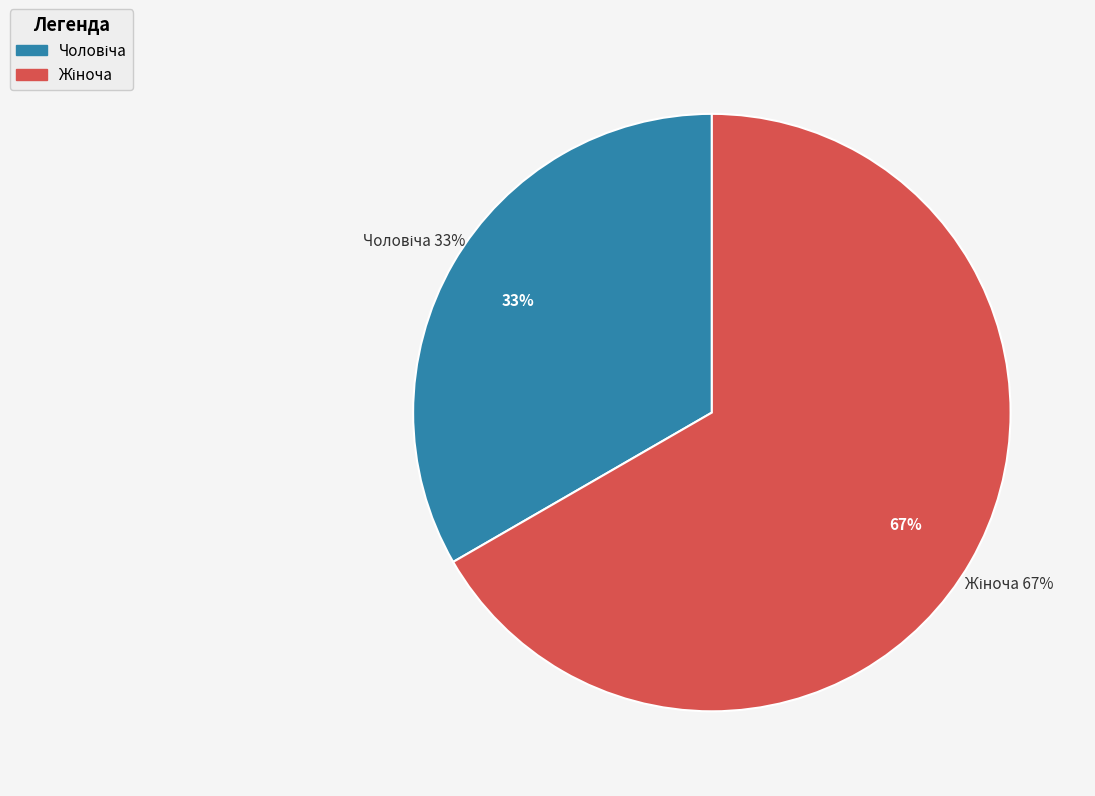

How many slices are in this pie chart?

2